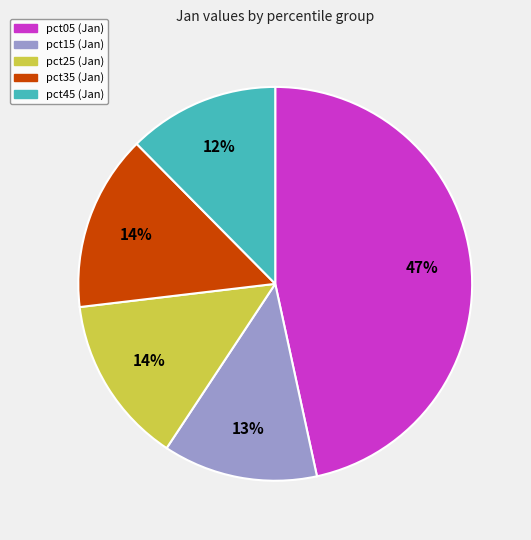

Is there a majority slice in this chart?

No